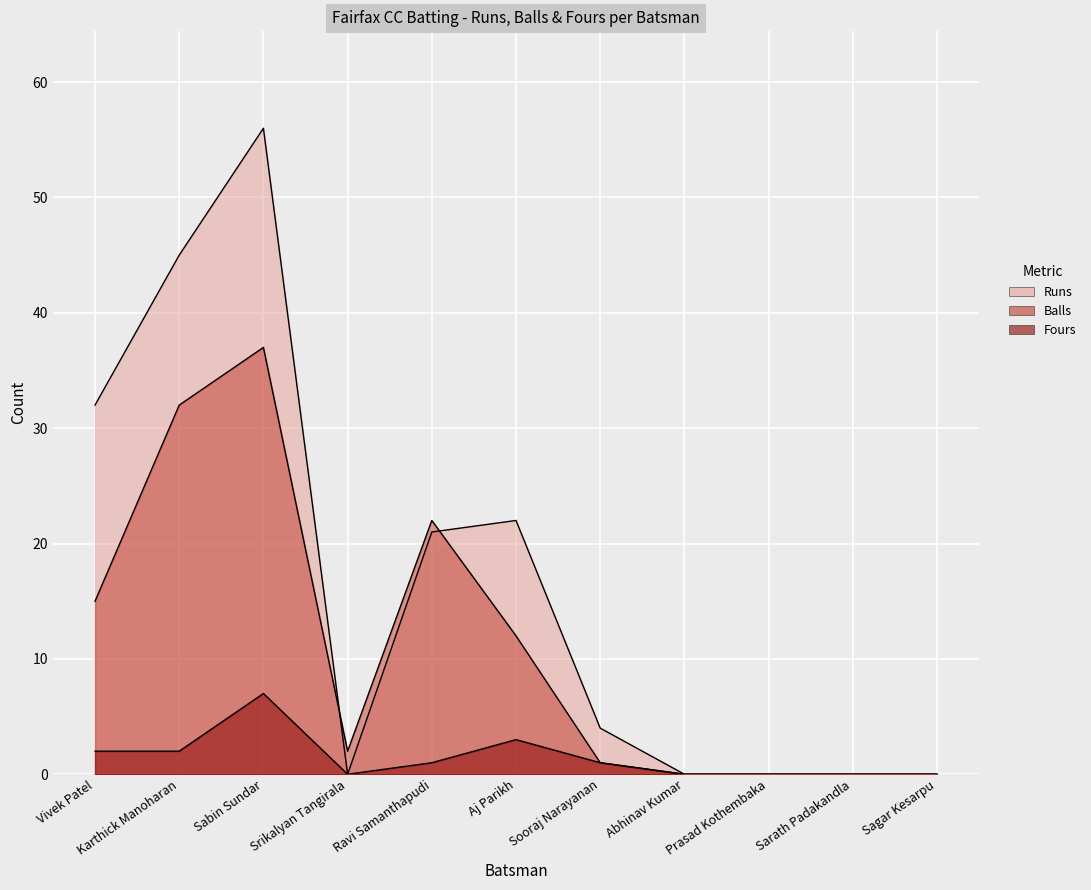

What is the sum of all Balls values?

121